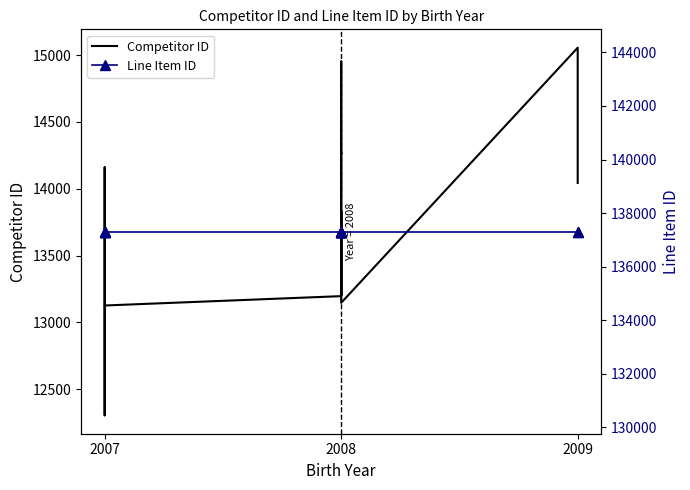

True or false: Line Item ID and Competitor ID intersect in this chart.

False